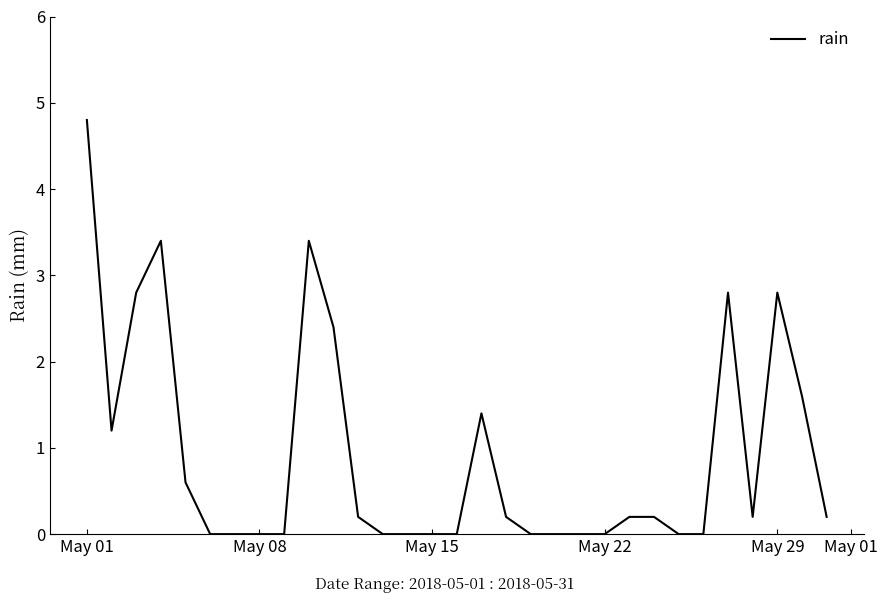

What is the difference between the maximum and minimum values?

4.8